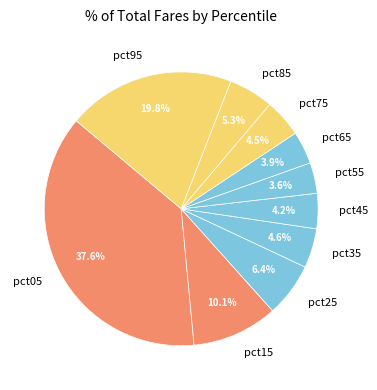

To the nearest percent, what is the combined percentage of pct05 and pct15?

48%